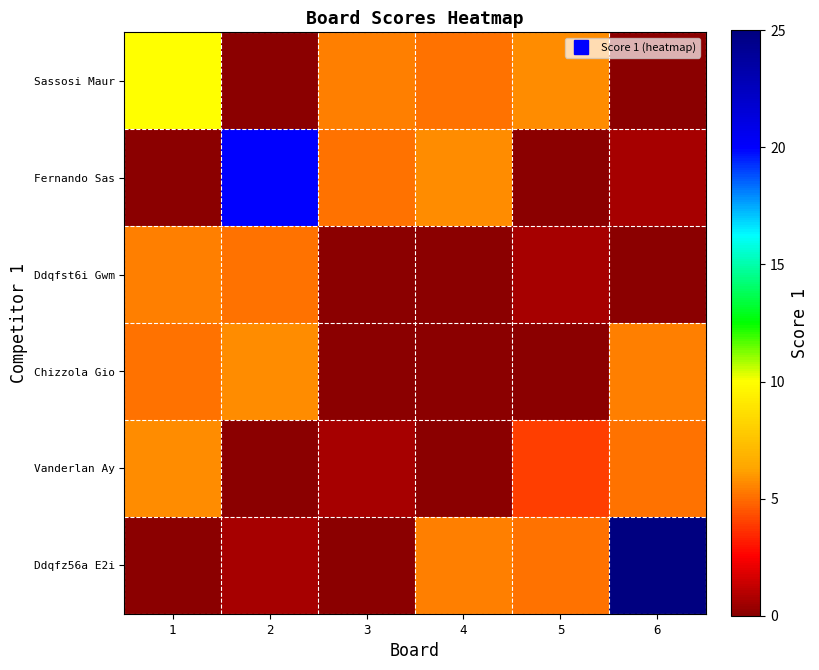

List the series in order of their peak value, lowest first.

Ddqfst6i Gwm, Chizzola Gio, Vanderlan Ay, Sassosi Maur, Fernando Sas, Ddqfz56a E2i